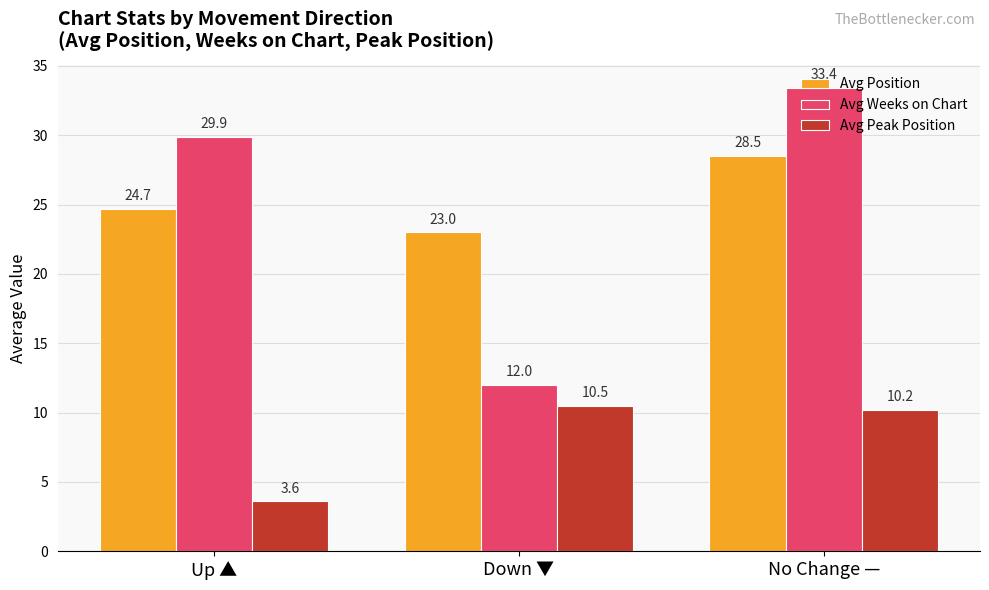

Which series has the largest total across all categories?

Avg Position